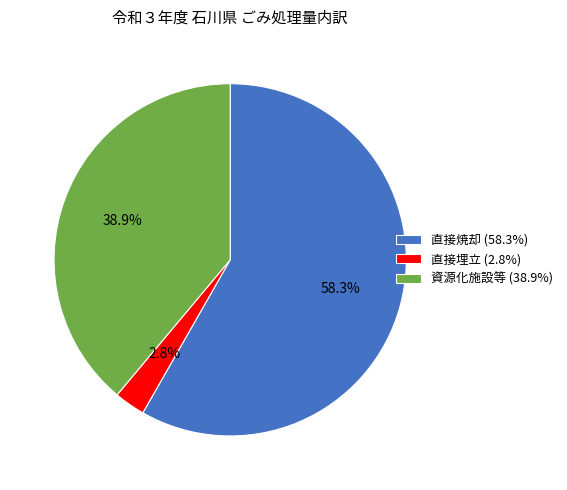

Does any single category account for the majority?

Yes